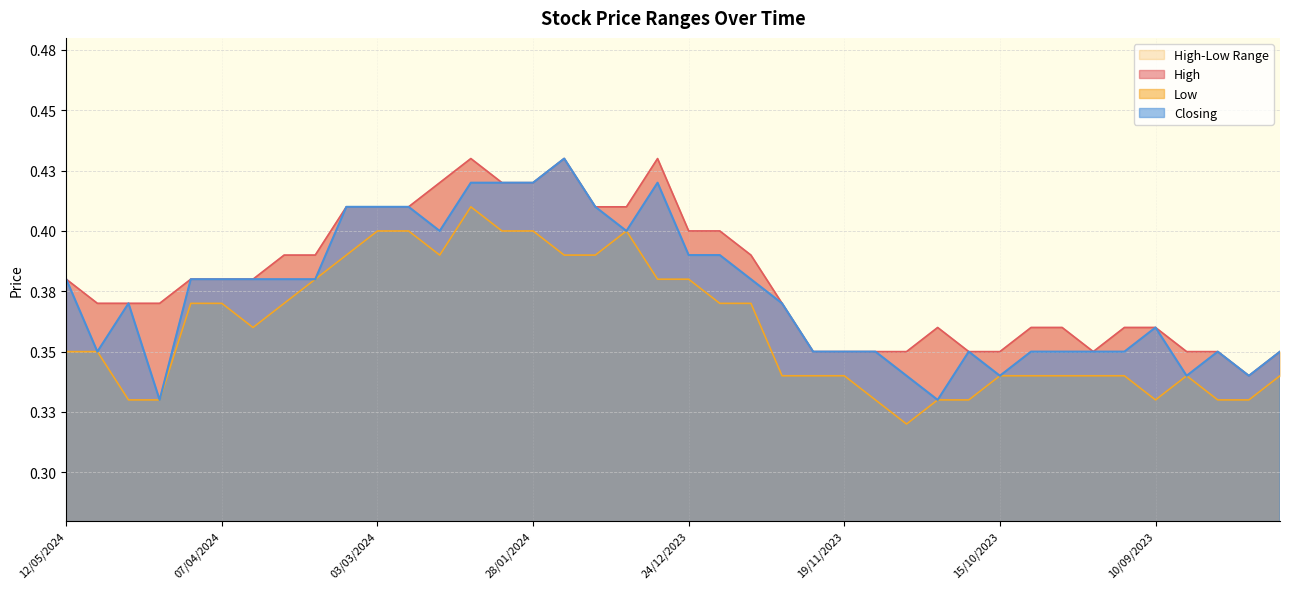

True or false: High and Low intersect in this chart.

False